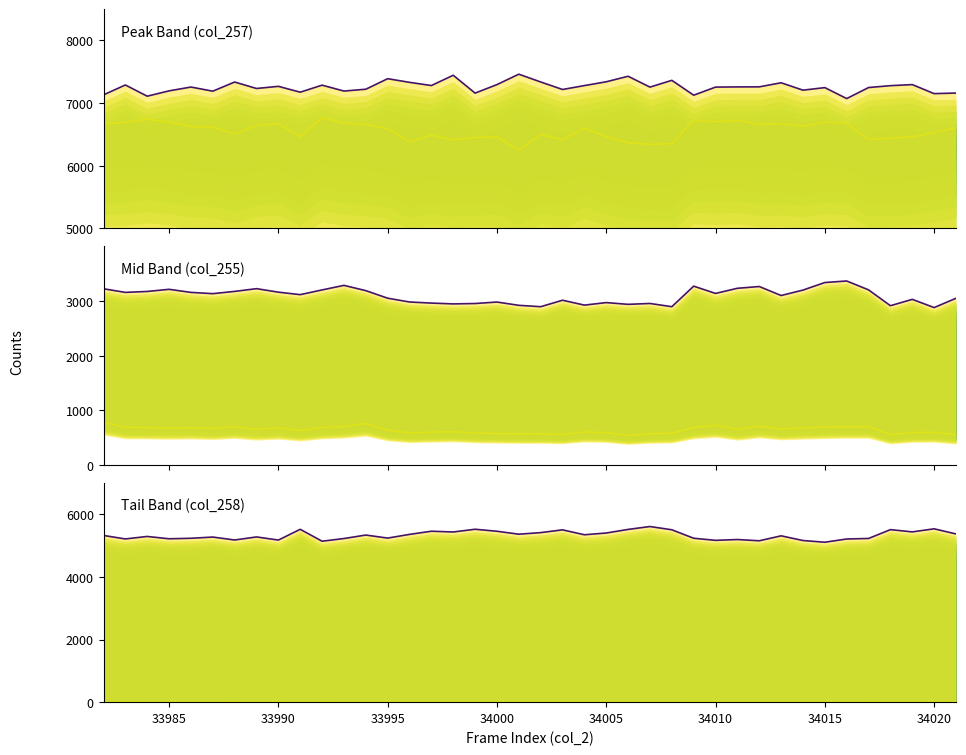

Does the chart display data point markers on the line(s)?

No